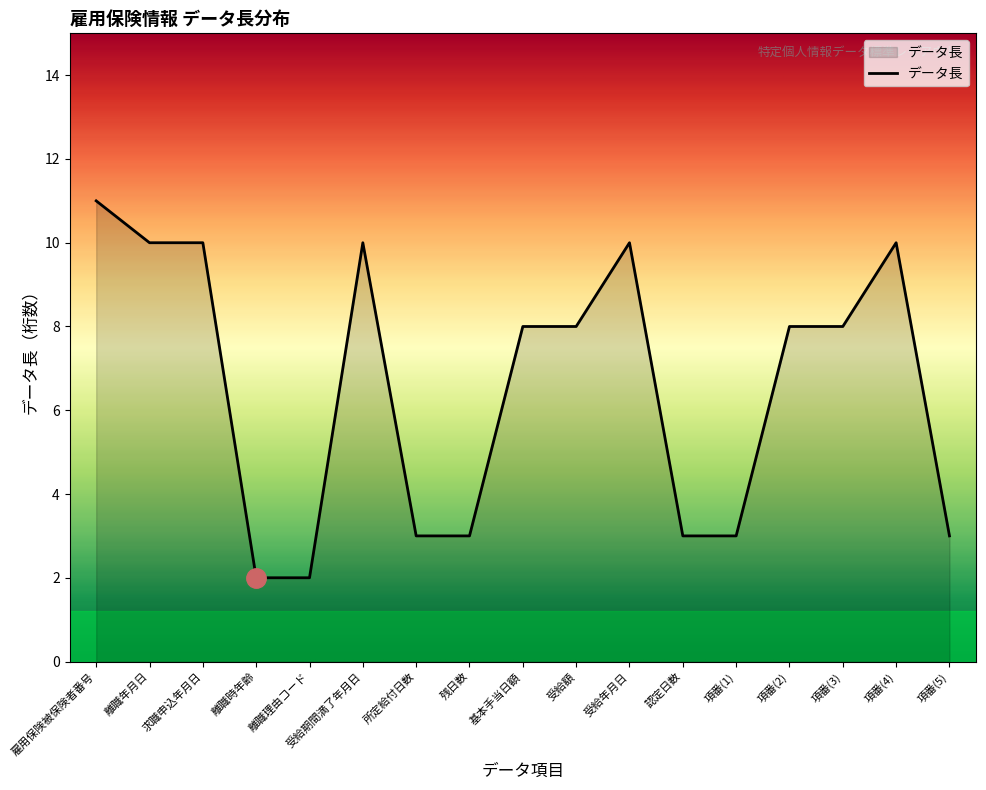

What is the approximate value at 認定日数?

3